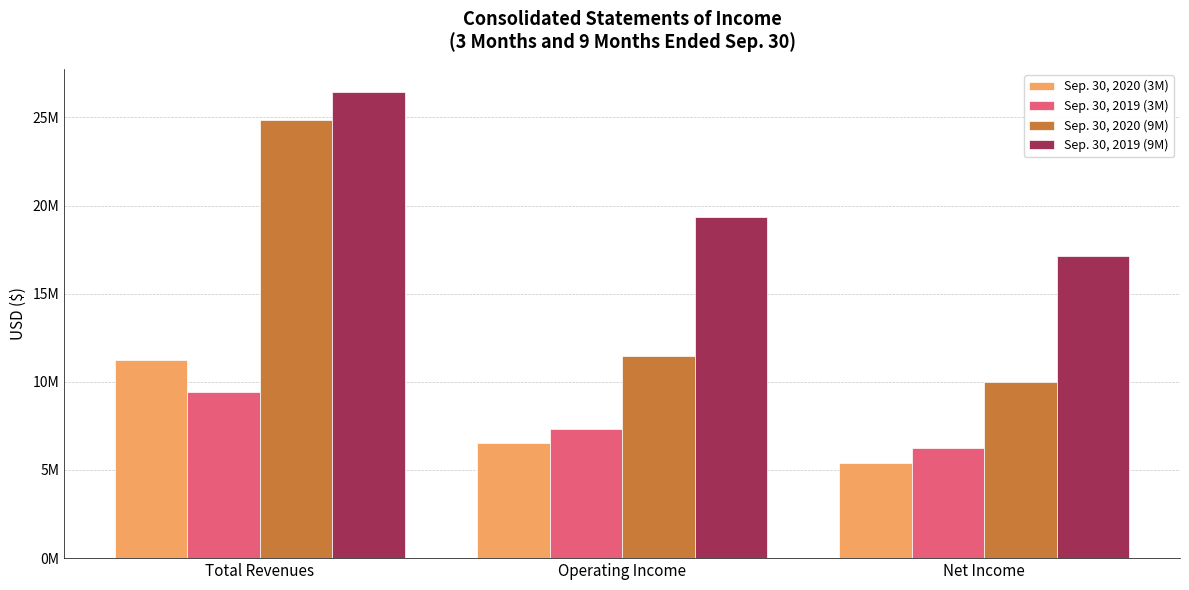

How many Sep. 30, 2020 (3M) values are between 5386607 and 11255864?

3